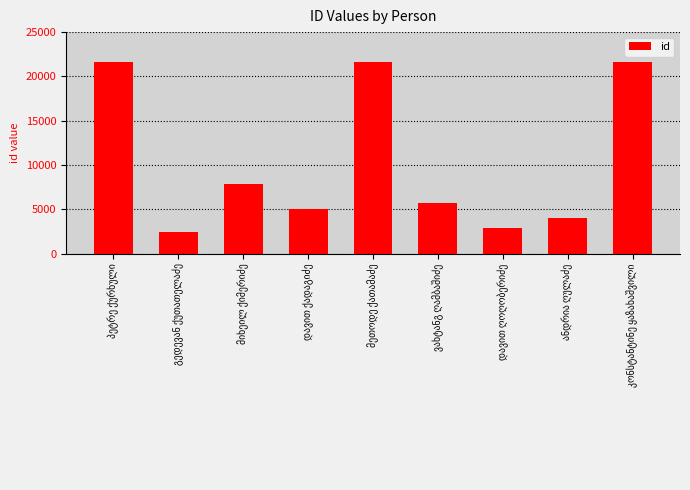

What is the difference between the second highest and minimum values?

19192